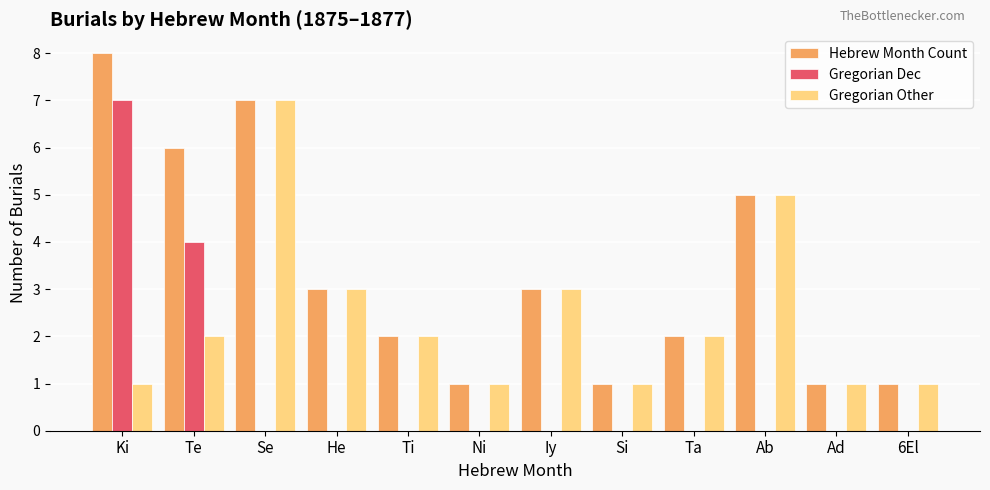

Between Ki and He, which series saw the biggest shift?

Gregorian Dec